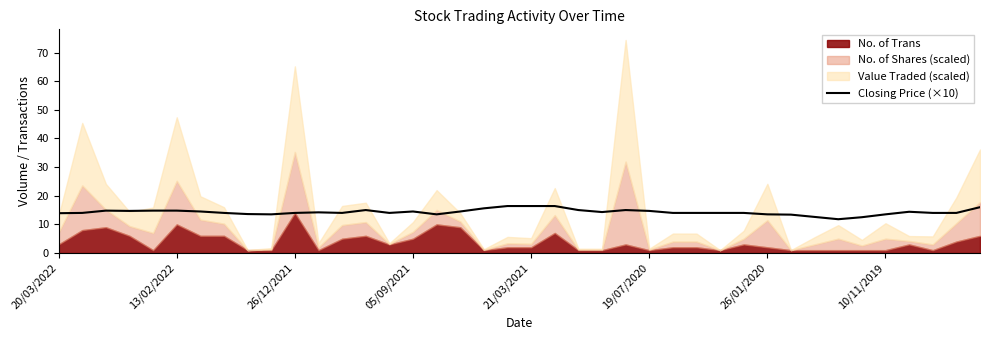

What is the lowest value of the Closing Price (×10) series?

11.8